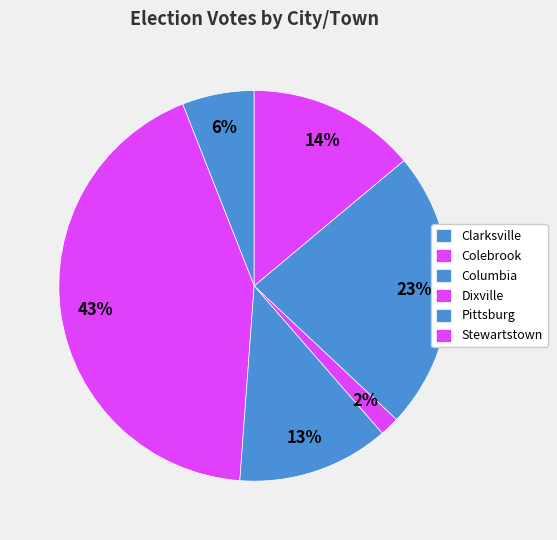

How much of the chart is everything except Stewartstown?

86.1%